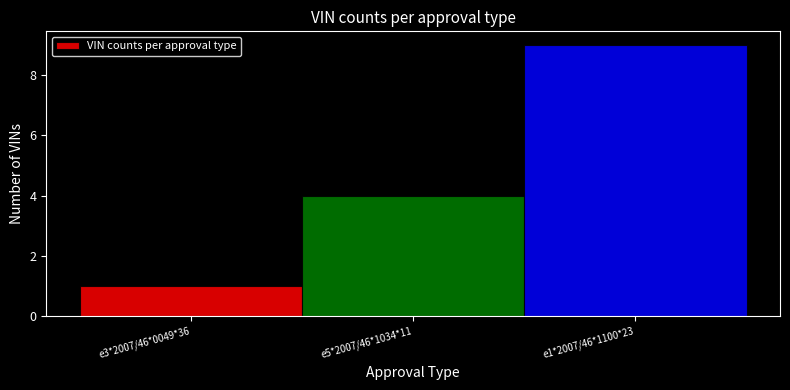

Reading left to right, extract all data points from this chart.

1	4	9